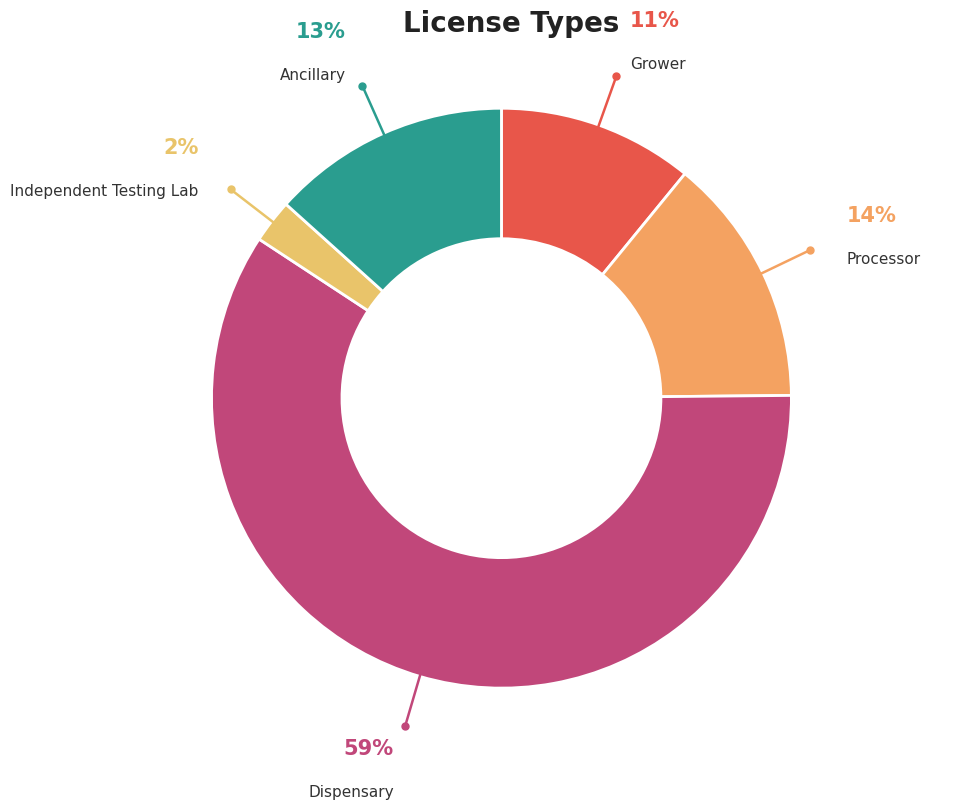

Is Processor the majority of the pie?

No